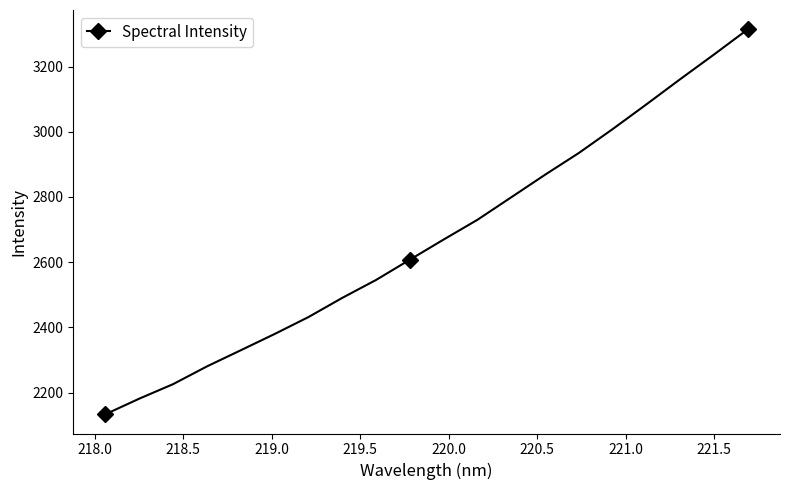

What is the minimum value shown in the chart?

2133.6